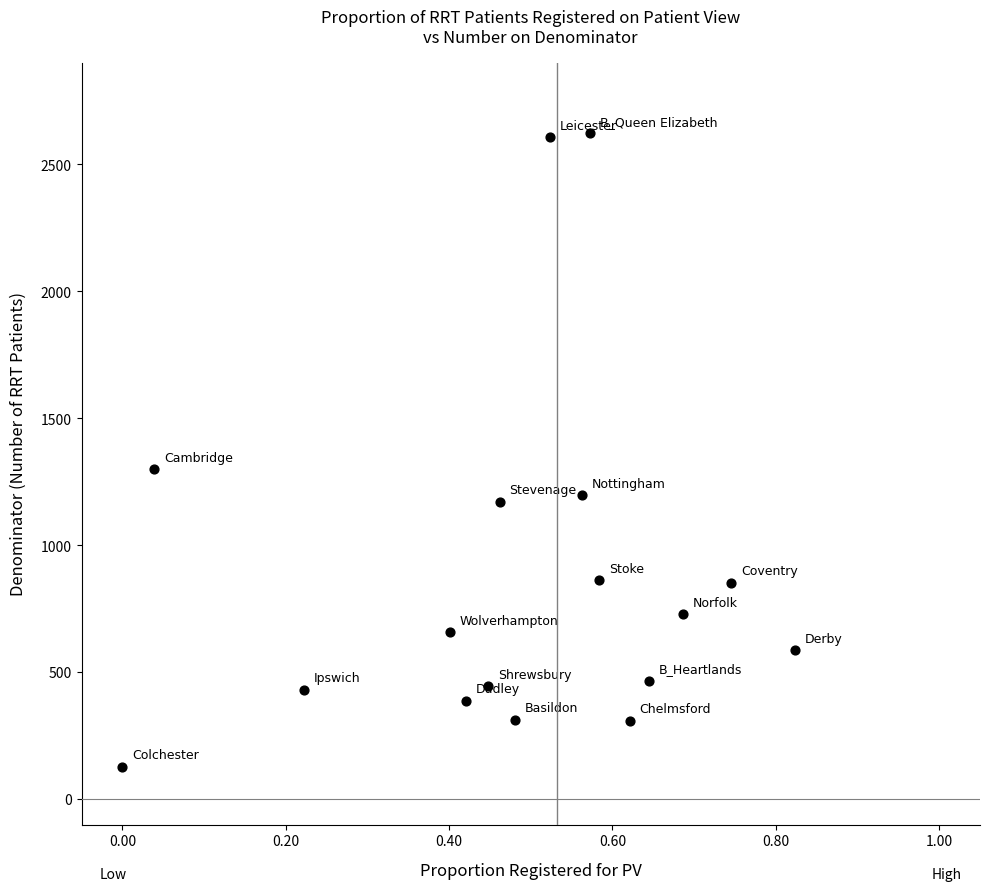

What Y value in the scatter plot is closest to 1375?

1300